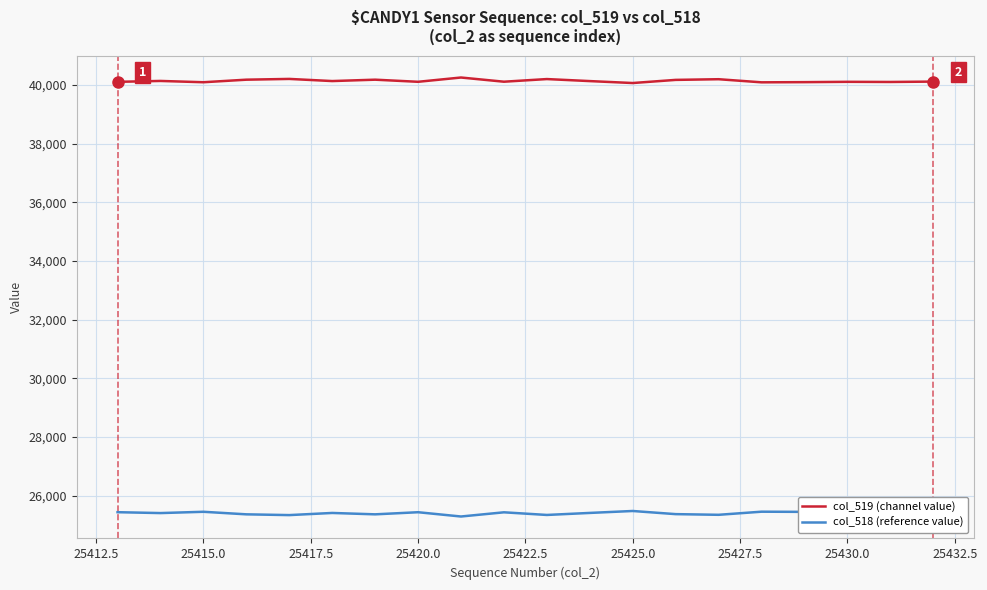

Rank the series by their maximum value, from lowest to highest.

col_518 (reference value), col_519 (channel value)